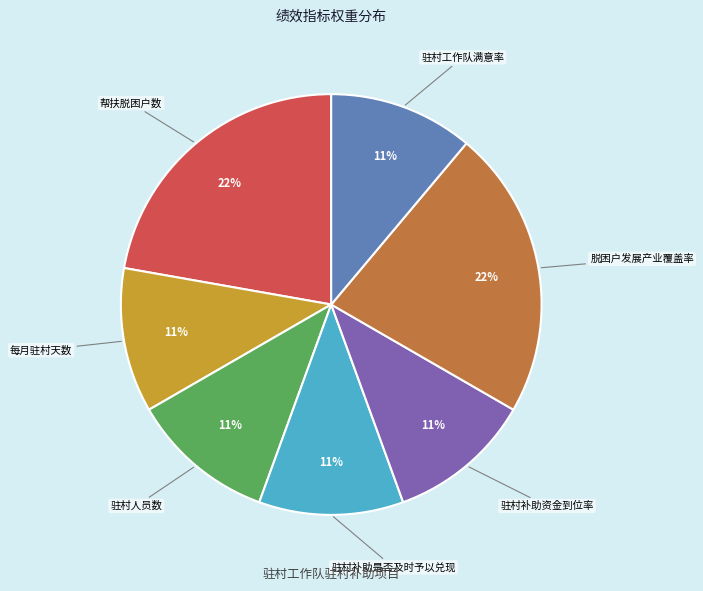

To the nearest percent, what is the difference between the largest and smallest slice percentages?

11%